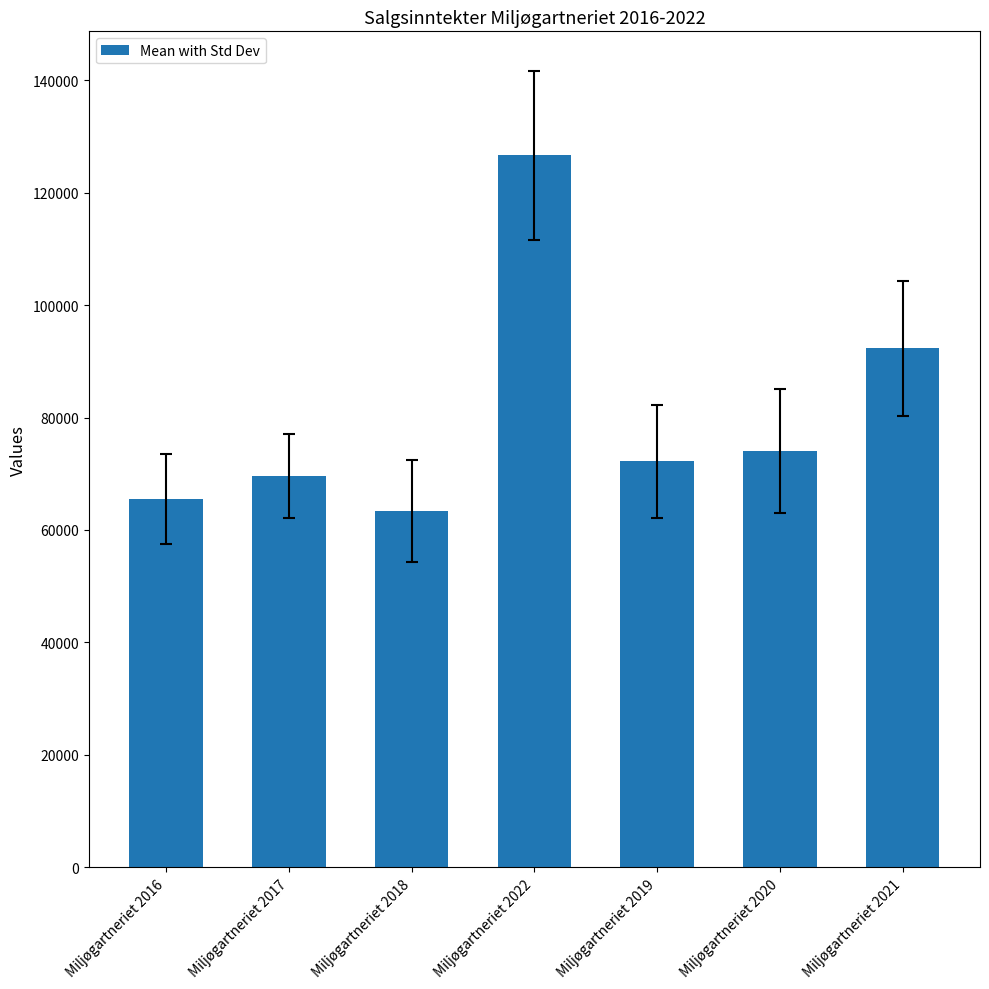

Count the number of categories in the chart.

7